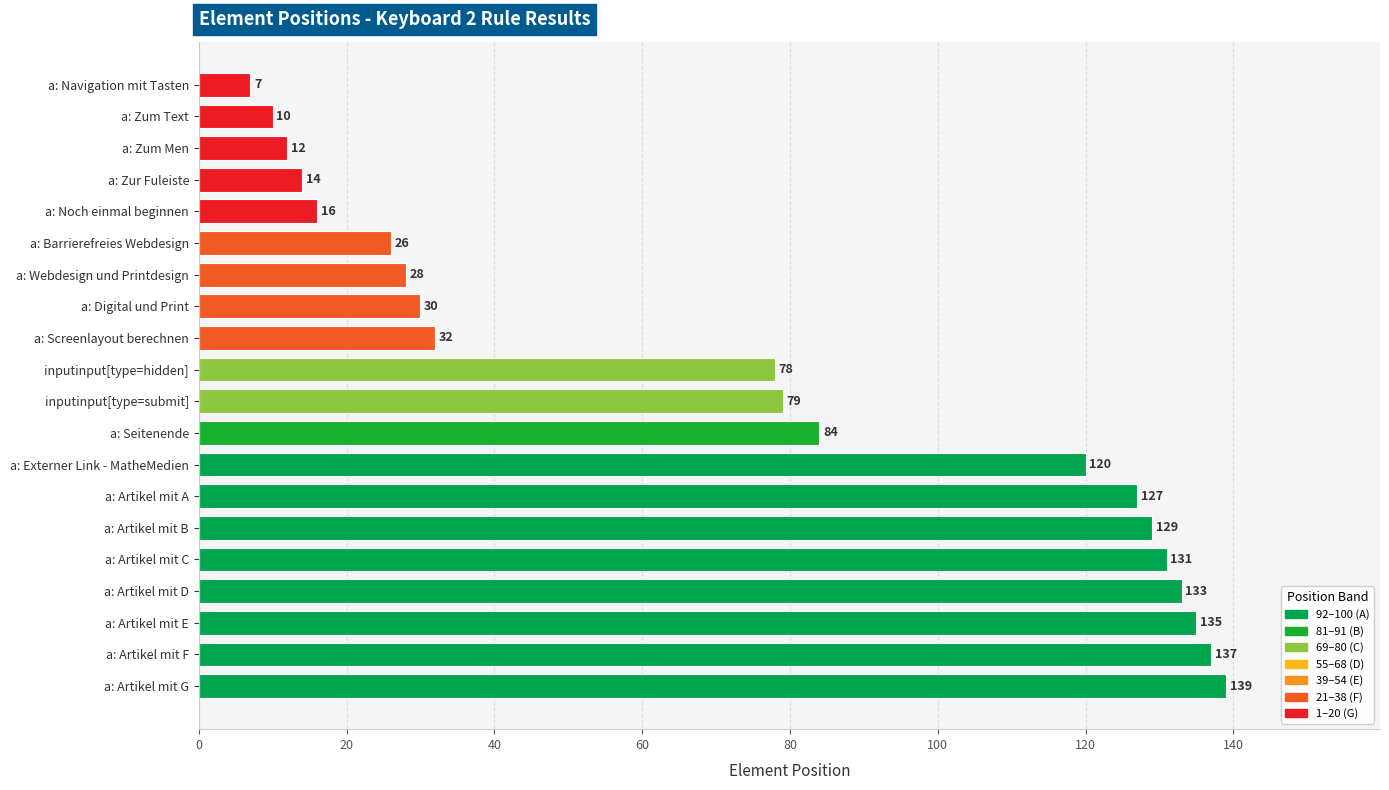

What is the difference between the maximum and minimum values?

132